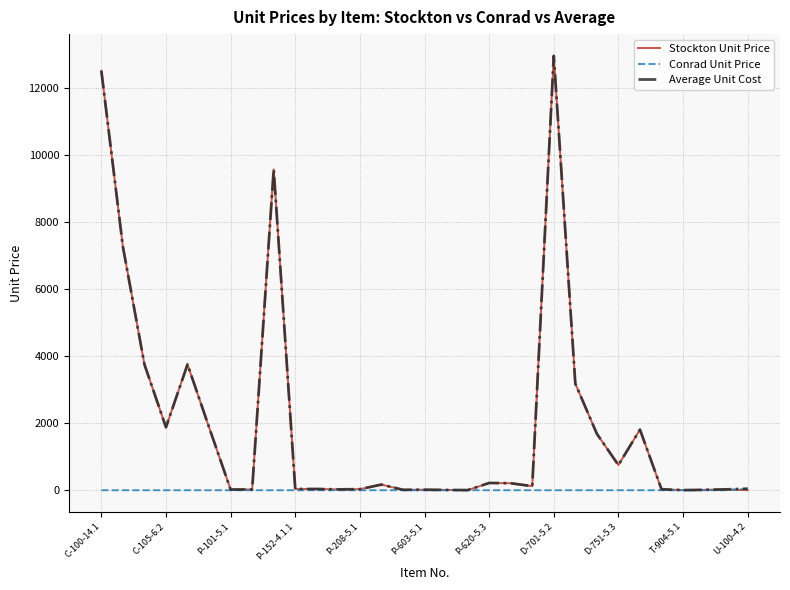

What is the maximum value for Stockton Unit Price?

12944.9